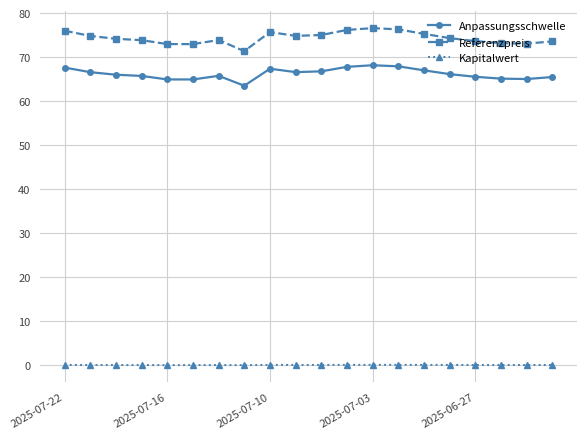

True or false: Anpassungsschwelle and Referenzpreis cross at least once.

False